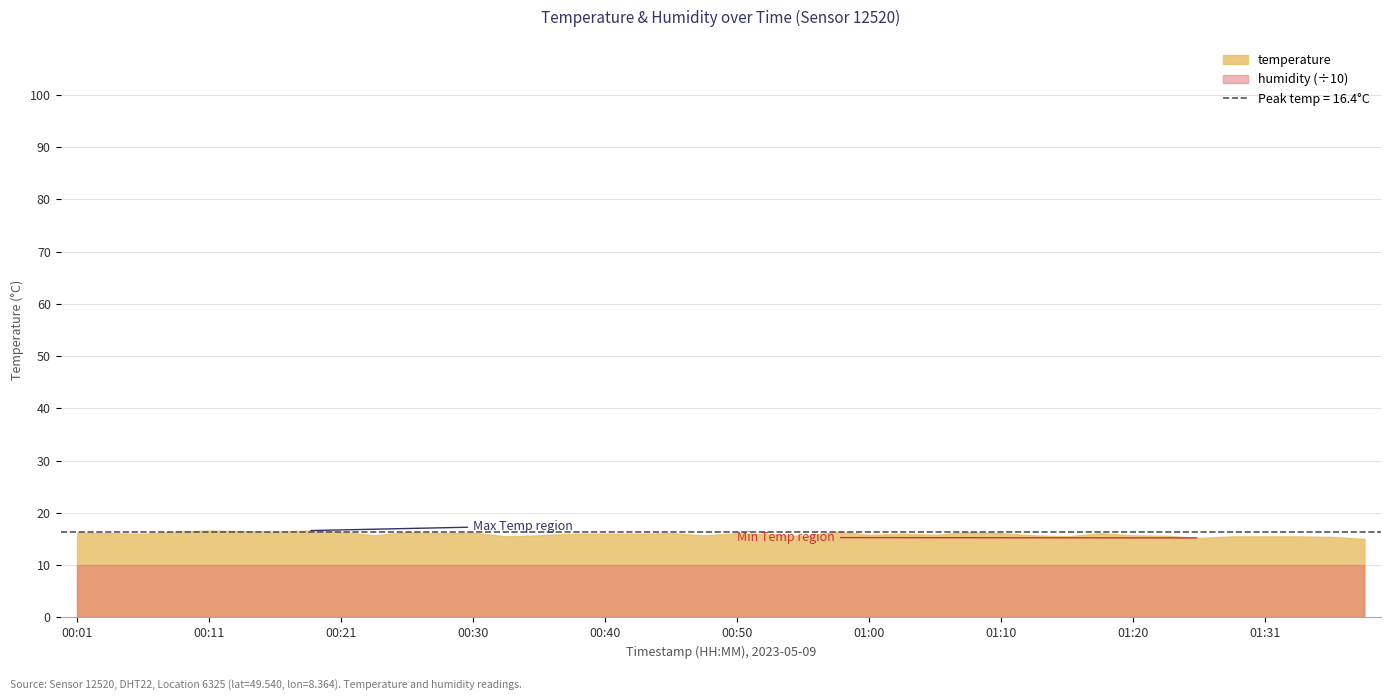

Which category has the lowest value across all series?

01:38